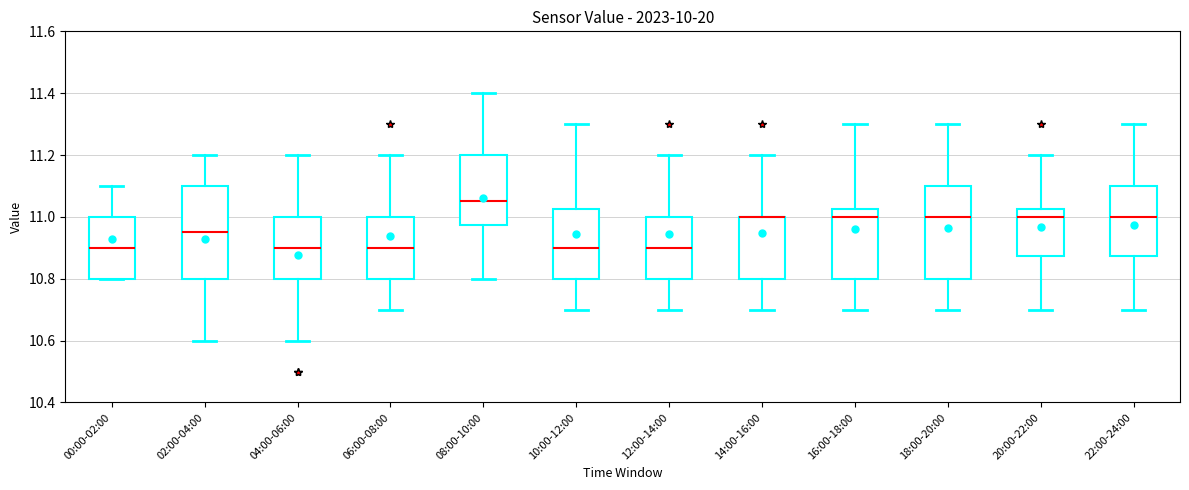

Where does the median line of the box for 12:00-14:00 sit on the y-axis? The values are not printed on the chart, so give them approximately, as read against the axis.

10.90